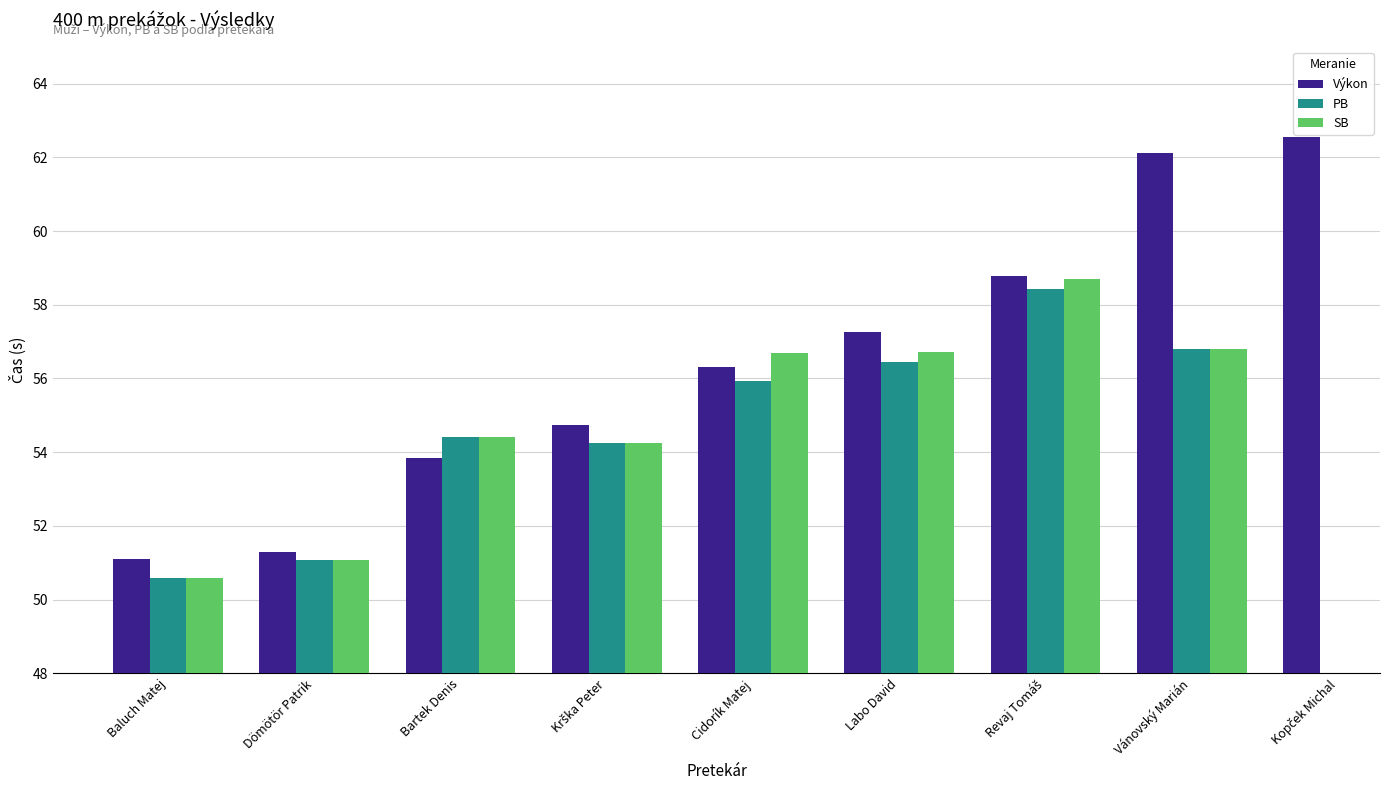

At which label does Výkon first exceed 56?

Cidorík Matej